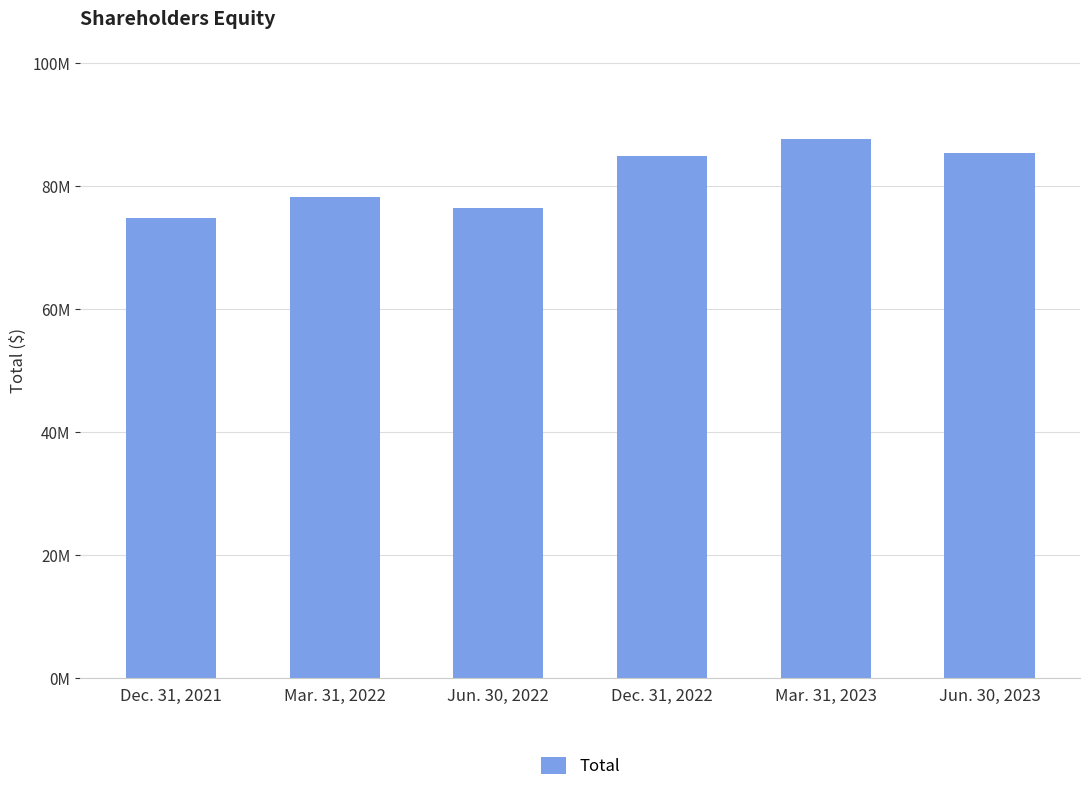

How many values are below 84917763?

3